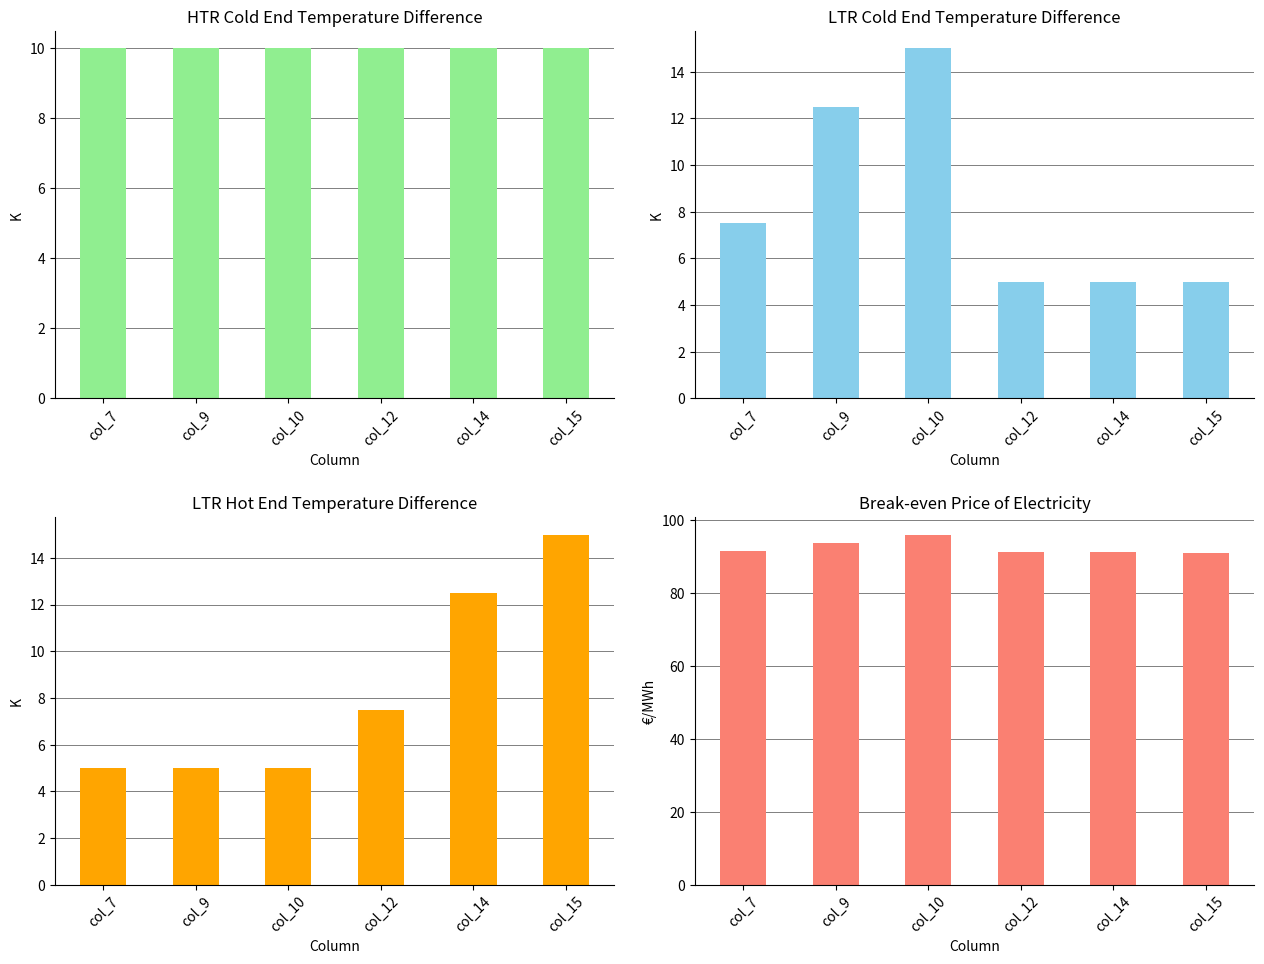

The LTR cold end series shows 5.0 at col_14. True or false?

True